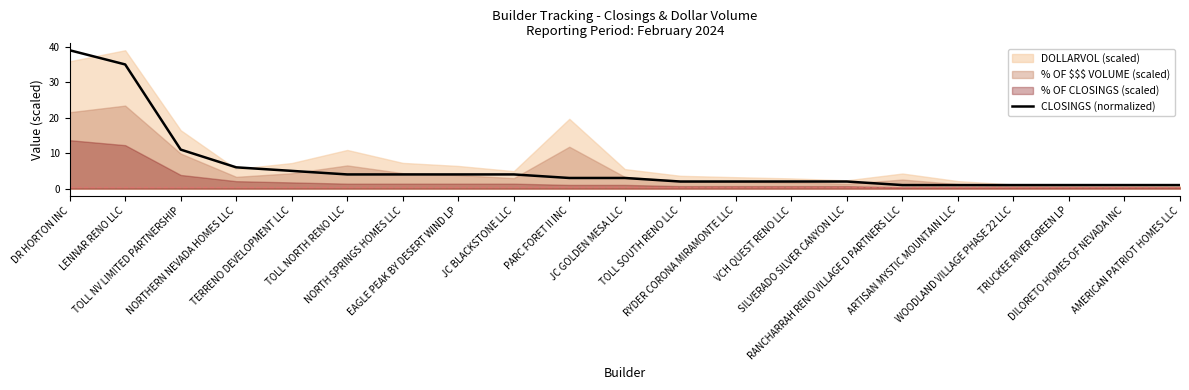

What is the label of the 18th point from the right?

NORTHERN NEVADA HOMES LLC